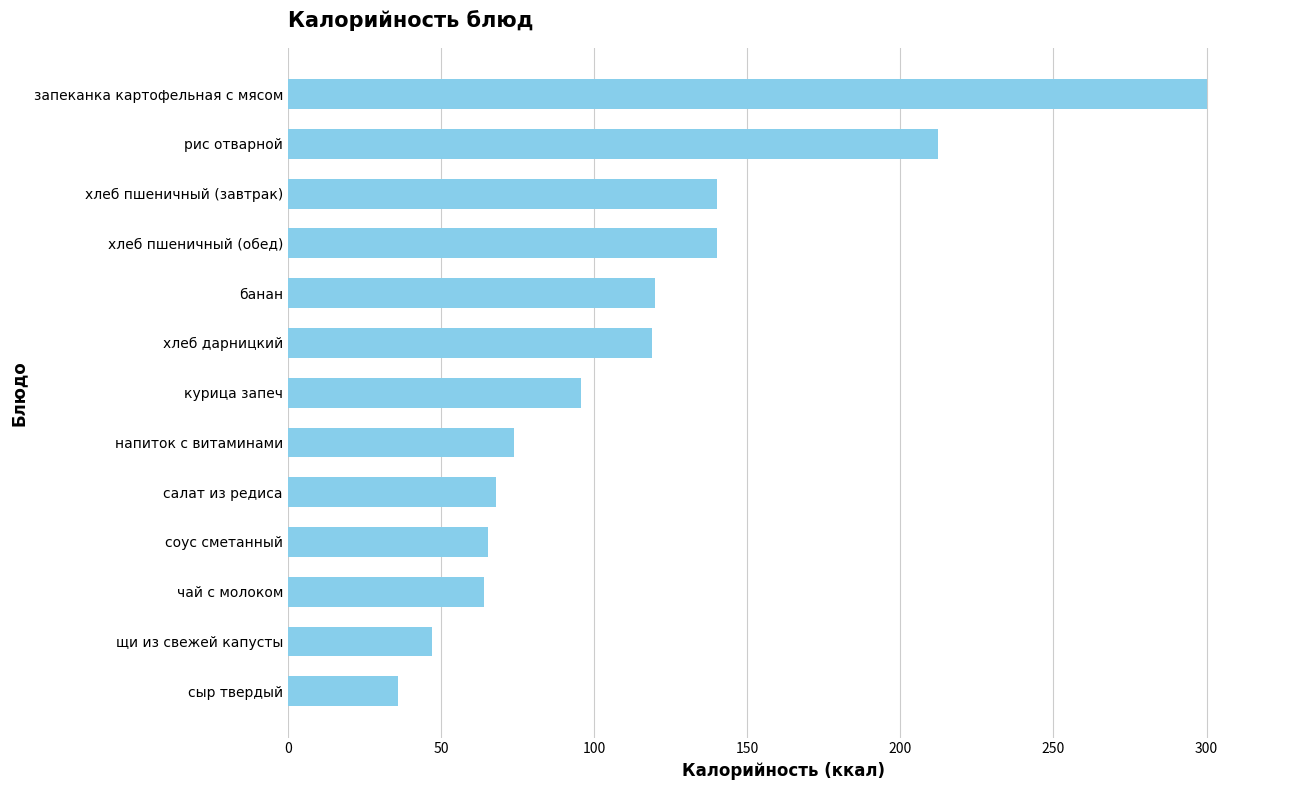

How many bars are there in total?

13